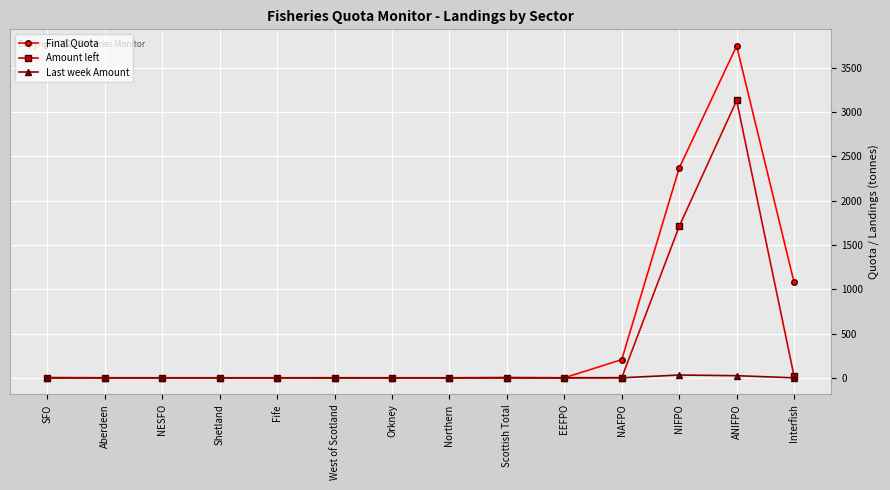

Is the value of Amount left at NIFPO greater than the value of Last week Amount at Fife?

Yes